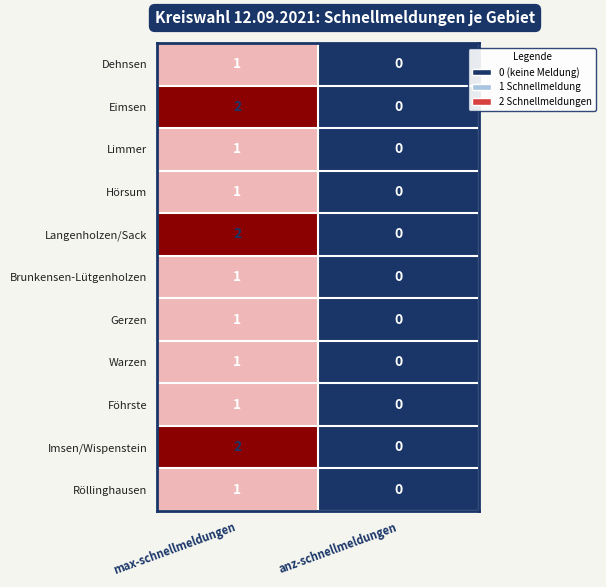

Where is Röllinghausen nearest to the value 0?

anz-schnellmeldungen